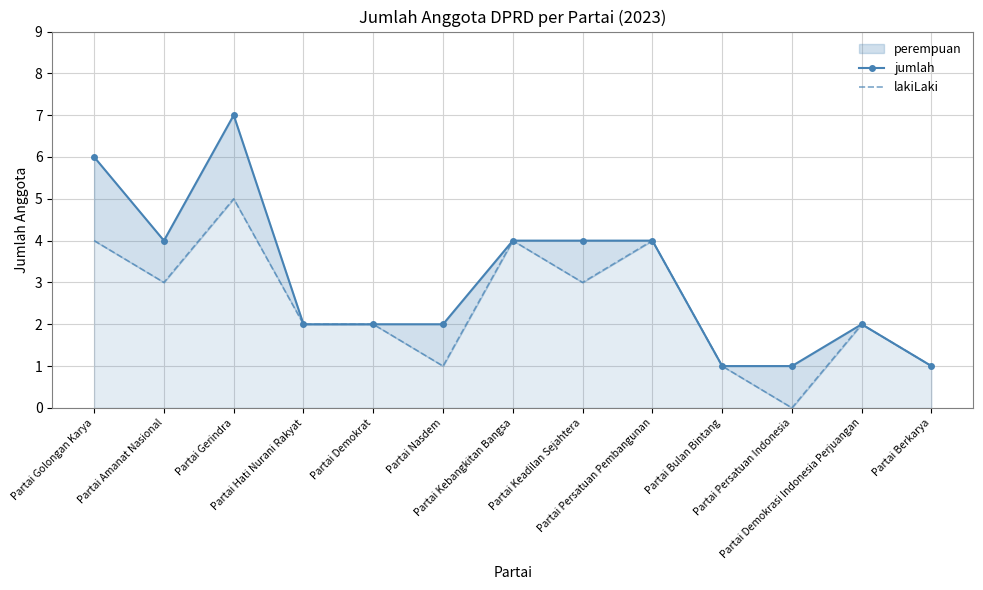

At which category does the chart reach its peak across all series?

Partai Gerindra